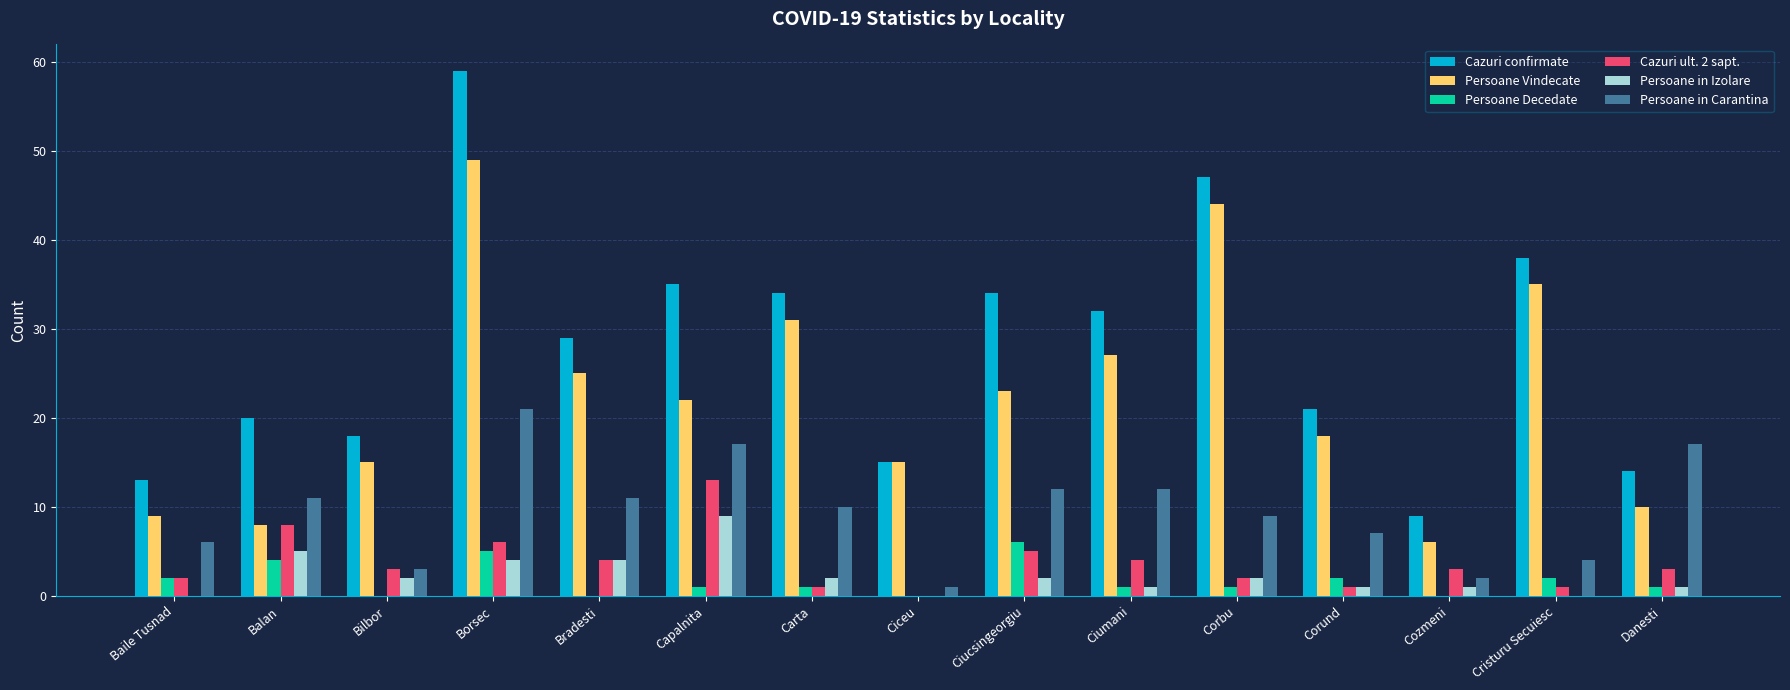

Reading right to left, list all the values displayed in this chart.

Cazuri confirmate: 14	38	9	21	47	32	34	15	34	35	29	59	18	20	13
Persoane Vindecate: 10	35	6	18	44	27	23	15	31	22	25	49	15	8	9
Persoane Decedate: 1	2	0	2	1	1	6	0	1	1	0	5	0	4	2
Cazuri ult. 2 sapt.: 3	1	3	1	2	4	5	0	1	13	4	6	3	8	2
Persoane in Izolare: 1	0	1	1	2	1	2	0	2	9	4	4	2	5	0
Persoane in Carantina: 17	4	2	7	9	12	12	1	10	17	11	21	3	11	6